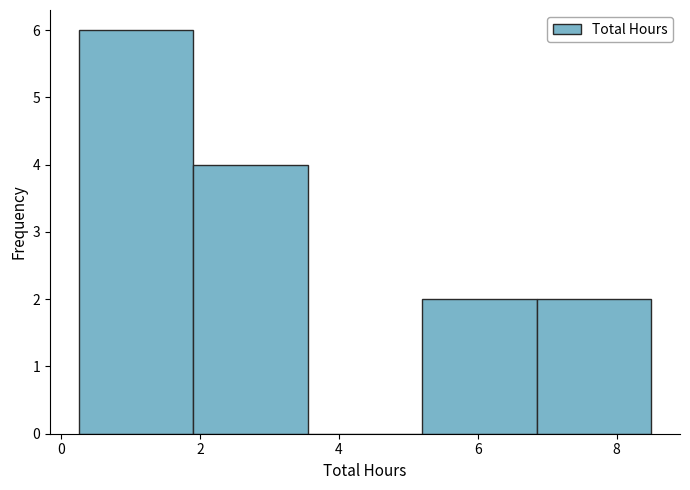

What is the height of the bar covering 0.25 to 1.90 on the x-axis? Neither the bar edges nor the heights are printed on the chart, so give them approximately, as read against the axes.

6